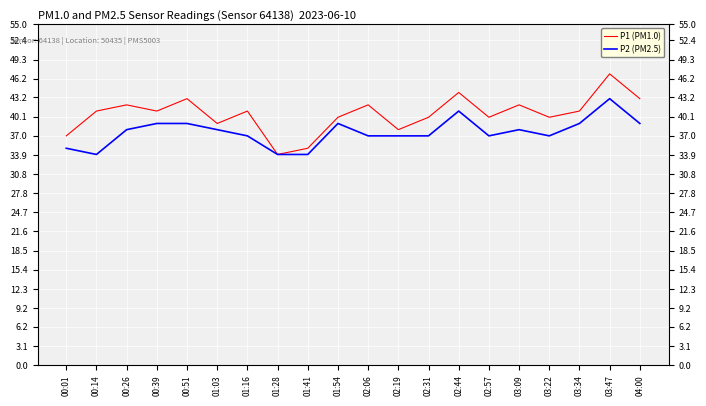

At which label does P2 (PM2.5) first exceed 38?

00:39